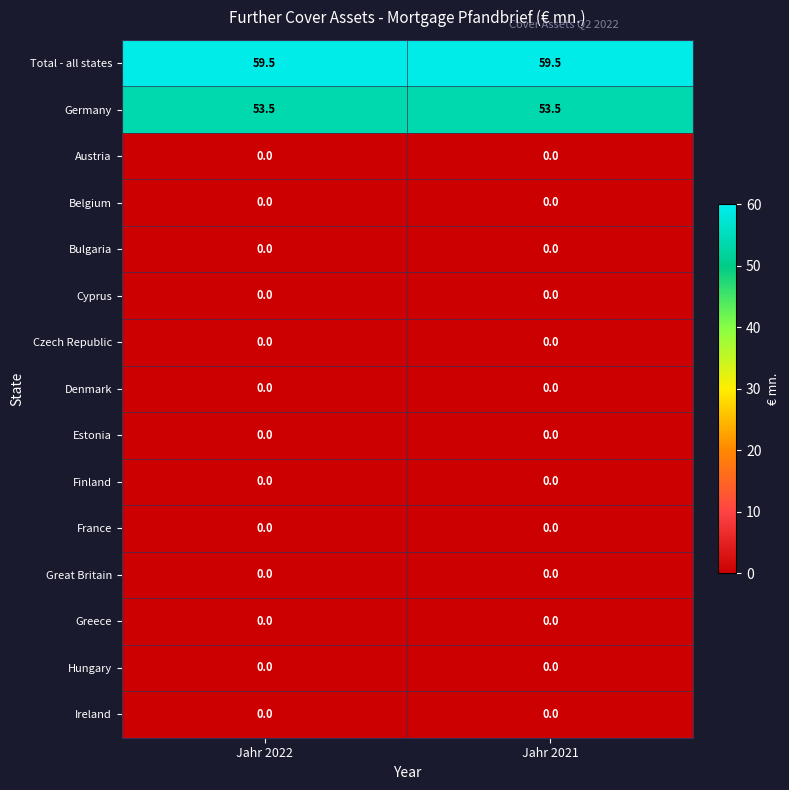

What is the difference between the highest and lowest values at Jahr 2022?

59.5